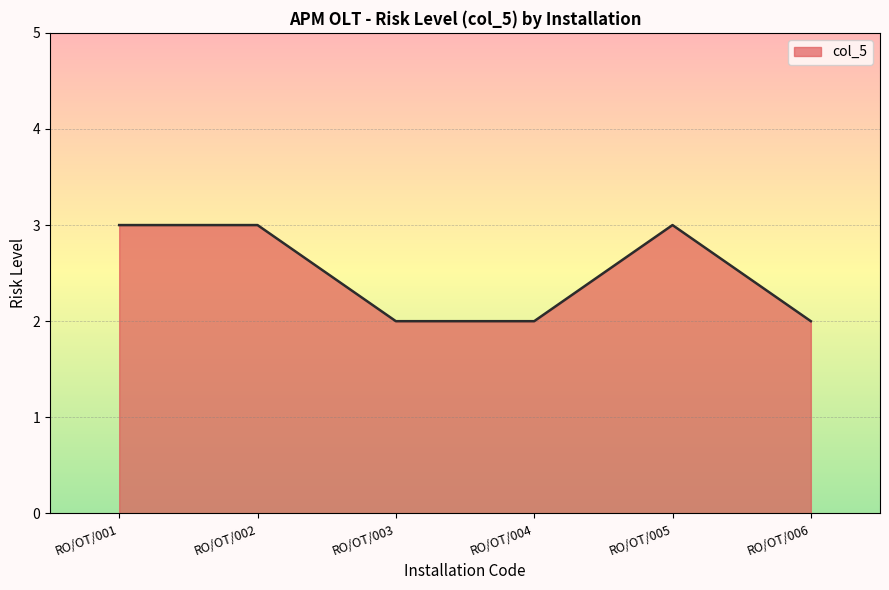

What is the maximum value shown in the chart?

3